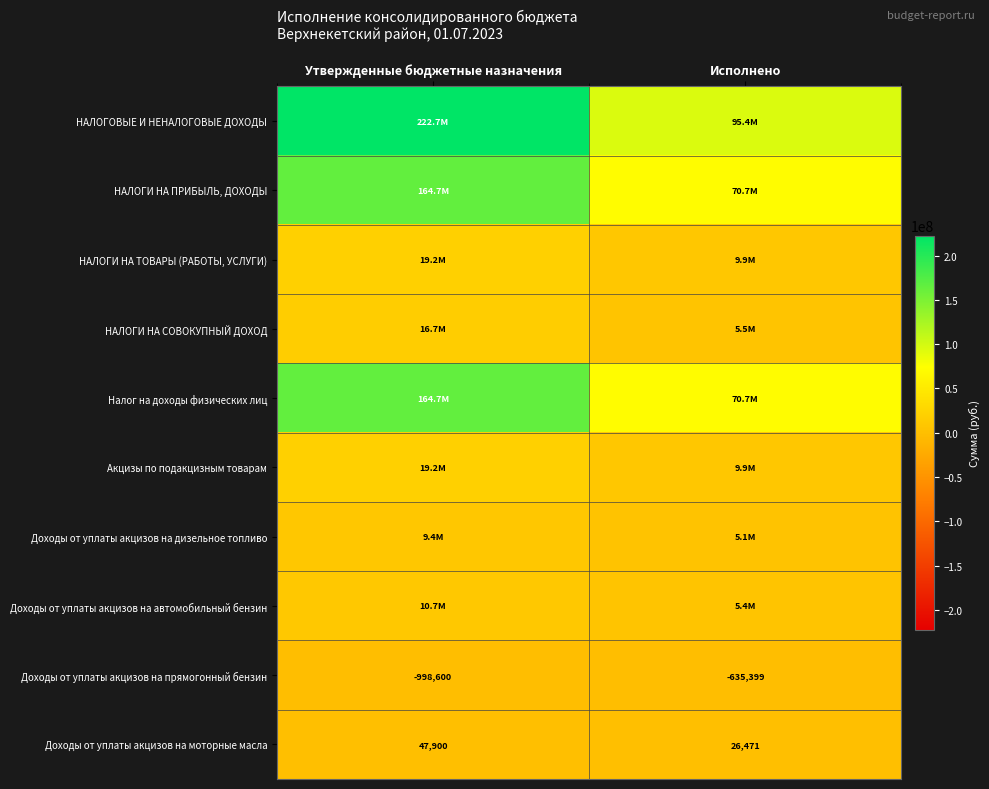

Which category has the lowest value in the Акцизы по подакцизным товарам series?

Исполнено